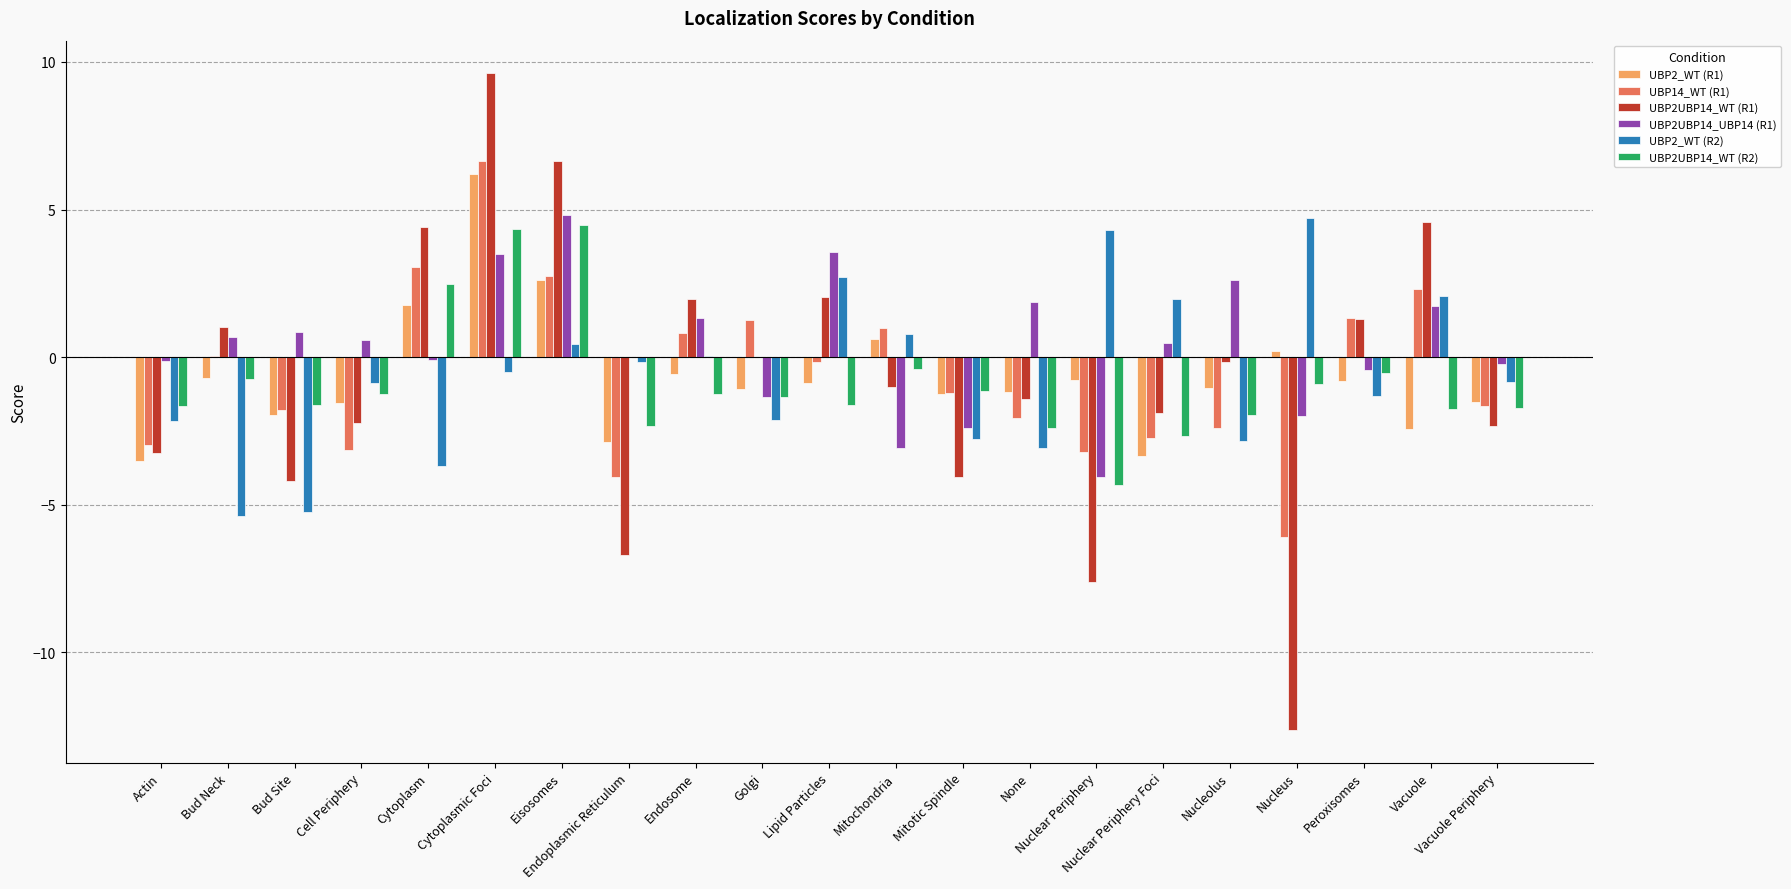

Does the chart contain stacked bars?

No